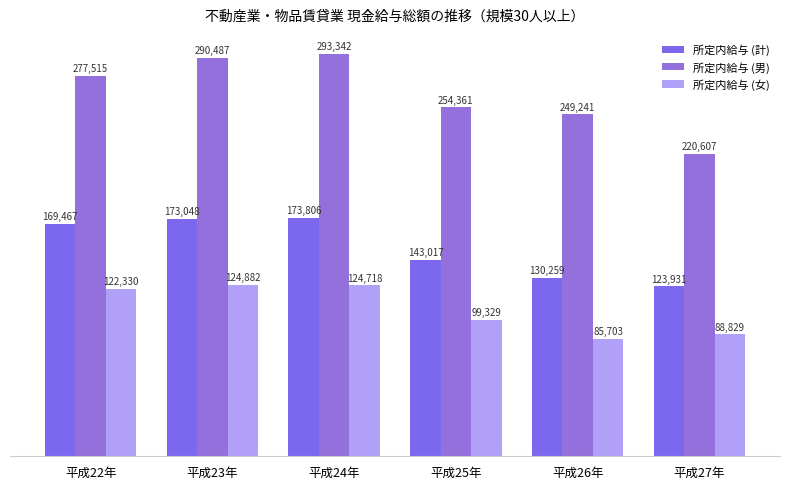

Which has a higher value, 平成23年 or 平成22年?

平成23年